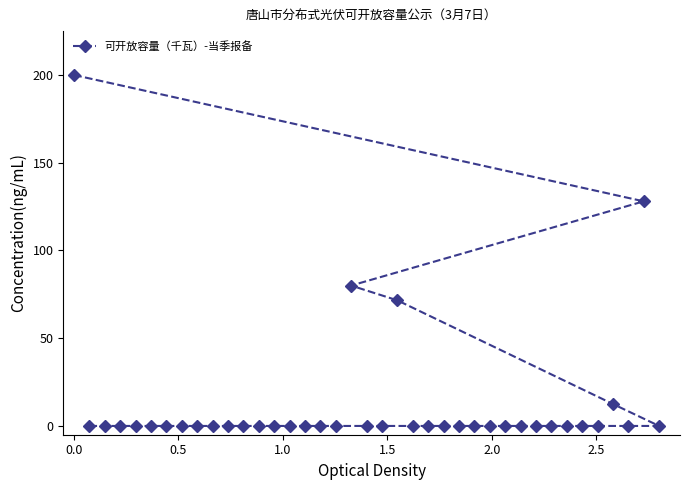

Reading left to right, list all the values displayed in this chart.

200.0	0.0	0.0	0.0	0.0	0.0	0.0	0.0	0.0	0.0	0.0	0.0	0.0	0.0	0.0	0.0	0.0	0.0	80.0	0.0	0.0	71.6	0.0	0.0	0.0	0.0	0.0	0.0	0.0	0.0	0.0	0.0	0.0	0.0	0.0	12.5	0.0	128.0	0.0